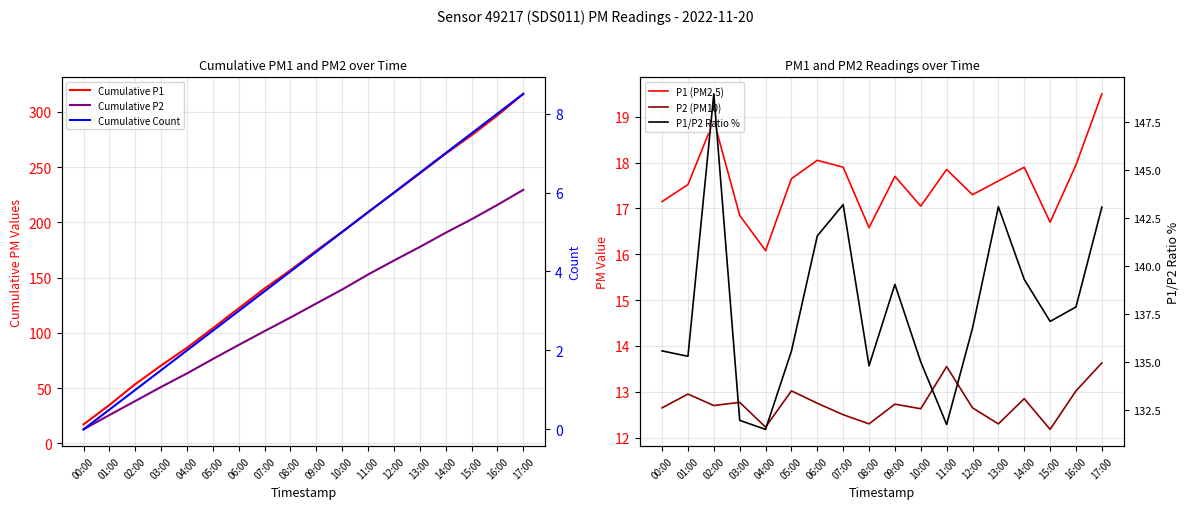

Reading left to right, transcribe all the data shown in this chart.

Cumulative P1: 00:00=17.1	01:00=34.7	02:00=53.6	03:00=70.4	04:00=86.5	05:00=104.2	06:00=122.2	07:00=140.1	08:00=156.7	09:00=174.4	10:00=191.4	11:00=209.3	12:00=226.6	13:00=244.2	14:00=262.1	15:00=278.8	16:00=296.8	17:00=316.2
Cumulative P2: 00:00=12.7	01:00=25.6	02:00=38.3	03:00=51.1	04:00=63.3	05:00=76.3	06:00=89.1	07:00=101.6	08:00=113.9	09:00=126.6	10:00=139.2	11:00=152.8	12:00=165.4	13:00=177.7	14:00=190.6	15:00=202.8	16:00=215.8	17:00=229.4
P1 (PM2.5): 00:00=17.1	01:00=17.5	02:00=18.9	03:00=16.9	04:00=16.1	05:00=17.6	06:00=18.1	07:00=17.9	08:00=16.6	09:00=17.7	10:00=17.1	11:00=17.9	12:00=17.3	13:00=17.6	14:00=17.9	15:00=16.7	16:00=17.9	17:00=19.5
P2 (PM10): 00:00=12.7	01:00=12.9	02:00=12.7	03:00=12.8	04:00=12.2	05:00=13.0	06:00=12.8	07:00=12.5	08:00=12.3	09:00=12.7	10:00=12.6	11:00=13.6	12:00=12.7	13:00=12.3	14:00=12.8	15:00=12.2	16:00=13.0	17:00=13.6
Cumulative Count: 00:00=0.0	01:00=0.5	02:00=1.0	03:00=1.5	04:00=2.0	05:00=2.5	06:00=3.0	07:00=3.5	08:00=4.0	09:00=4.5	10:00=5.0	11:00=5.5	12:00=6.0	13:00=6.5	14:00=7.0	15:00=7.5	16:00=8.0	17:00=8.5
P1/P2 Ratio %: 00:00=135.6	01:00=135.3	02:00=149.0	03:00=131.9	04:00=131.5	05:00=135.6	06:00=141.6	07:00=143.2	08:00=134.8	09:00=139.0	10:00=135.0	11:00=131.7	12:00=136.8	13:00=143.1	14:00=139.3	15:00=137.1	16:00=137.9	17:00=143.1